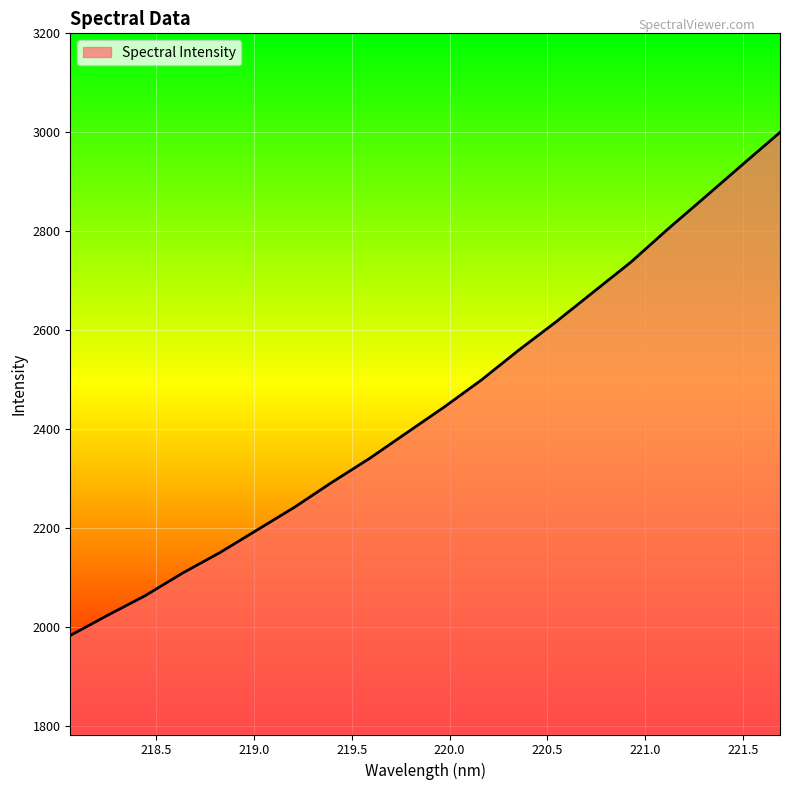

How many lines are shown in the chart?

1